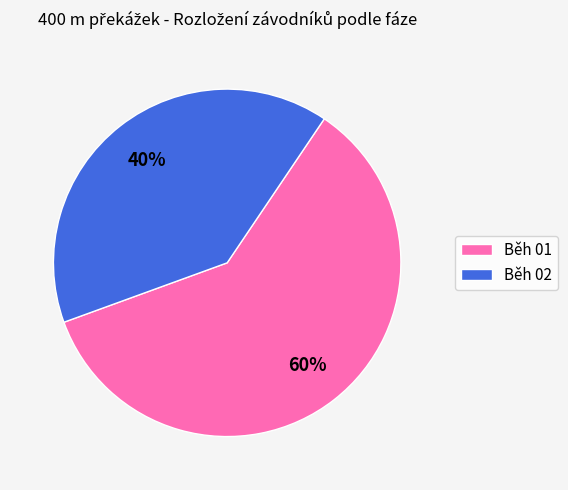

Between Běh 01 and Běh 02, which is larger?

Běh 01